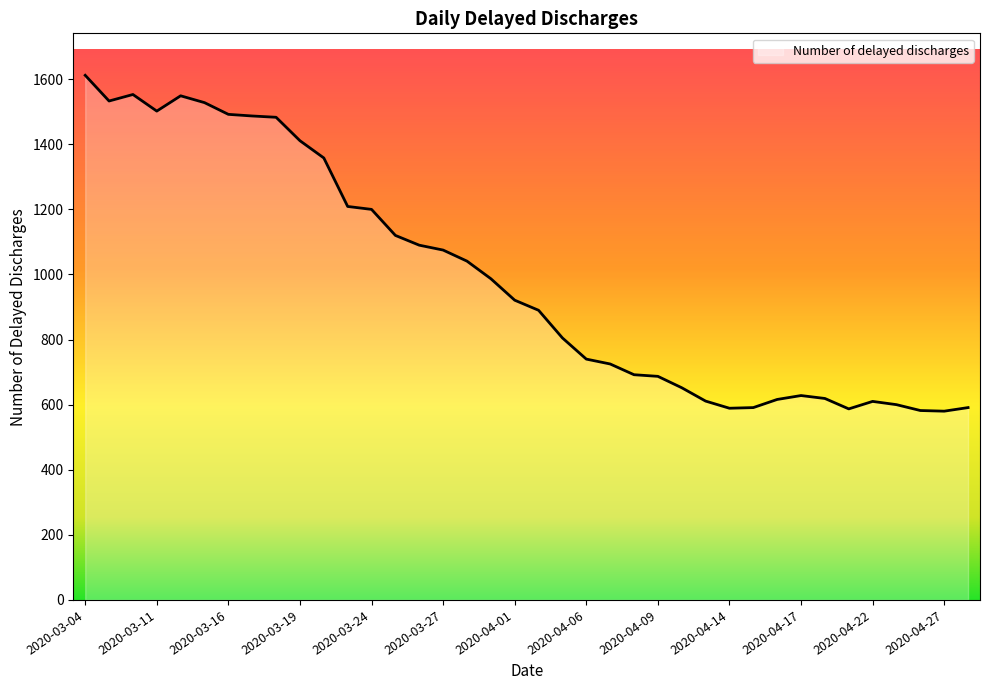

What is the smallest value displayed?

580